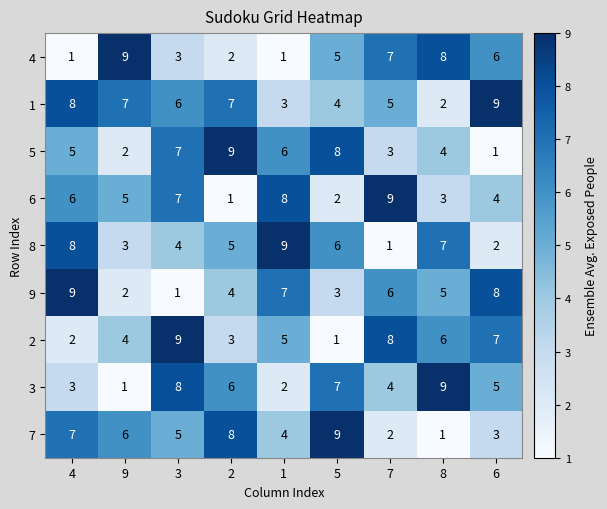

What is the sum of the 4 values at 5 and 1?

6